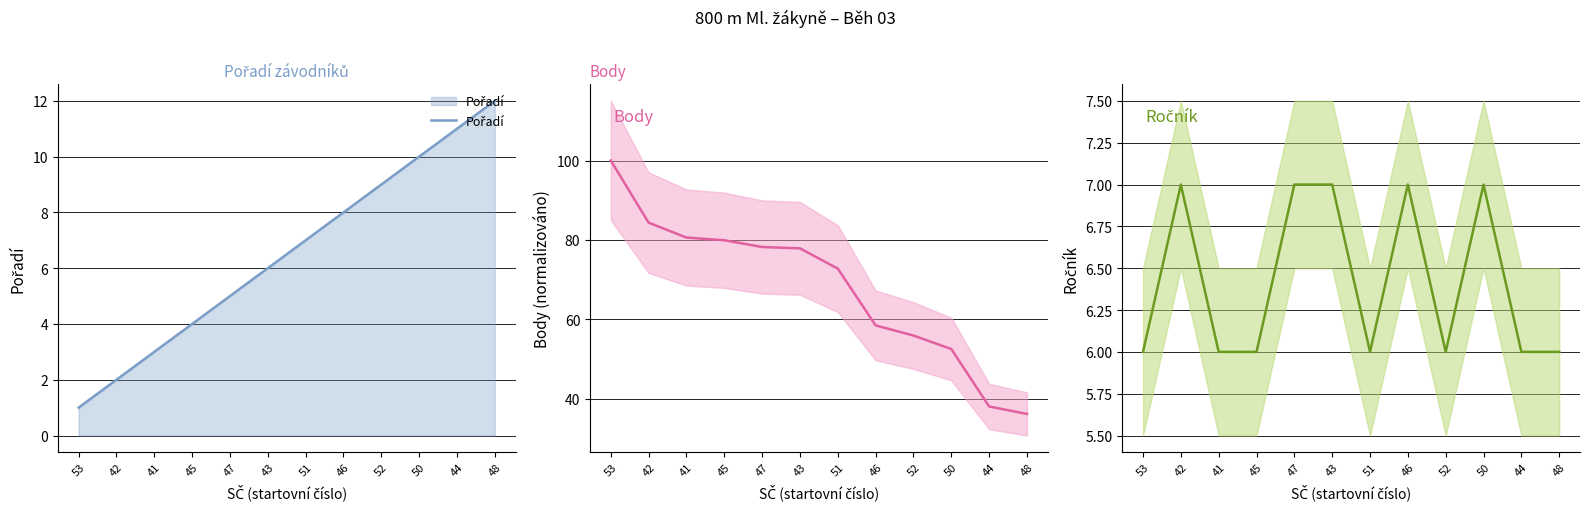

The Body (norm.) series shows 72.8 at 51. True or false?

True